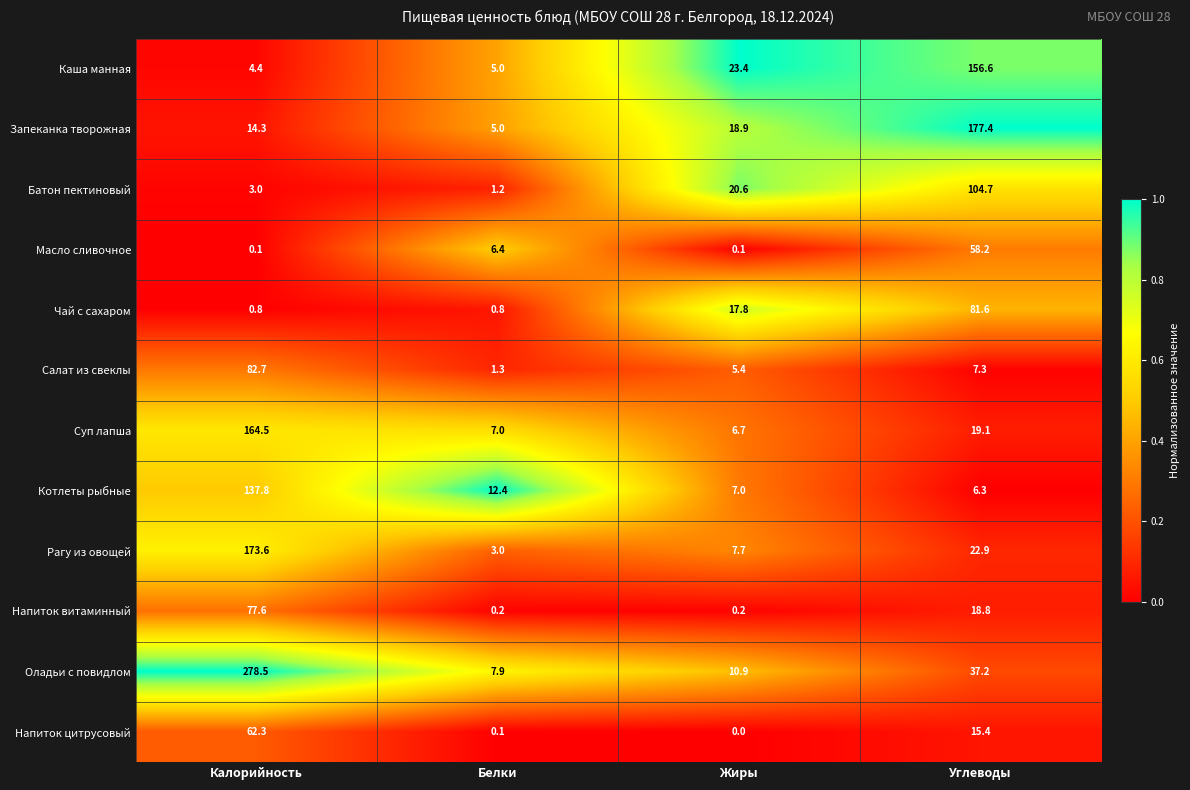

At how many categories does at least one series exceed 0?

4